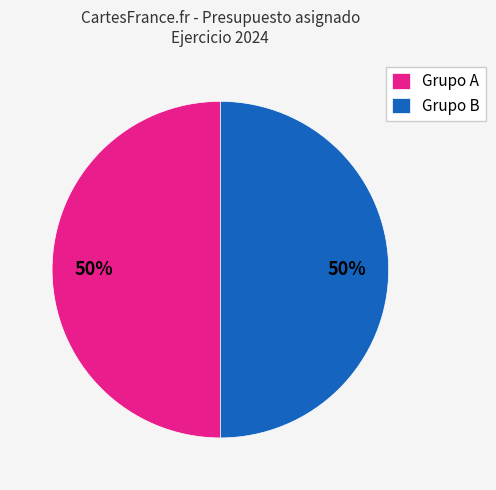

Approximately how many times larger is the value at Grupo A compared to Grupo B?

1.0